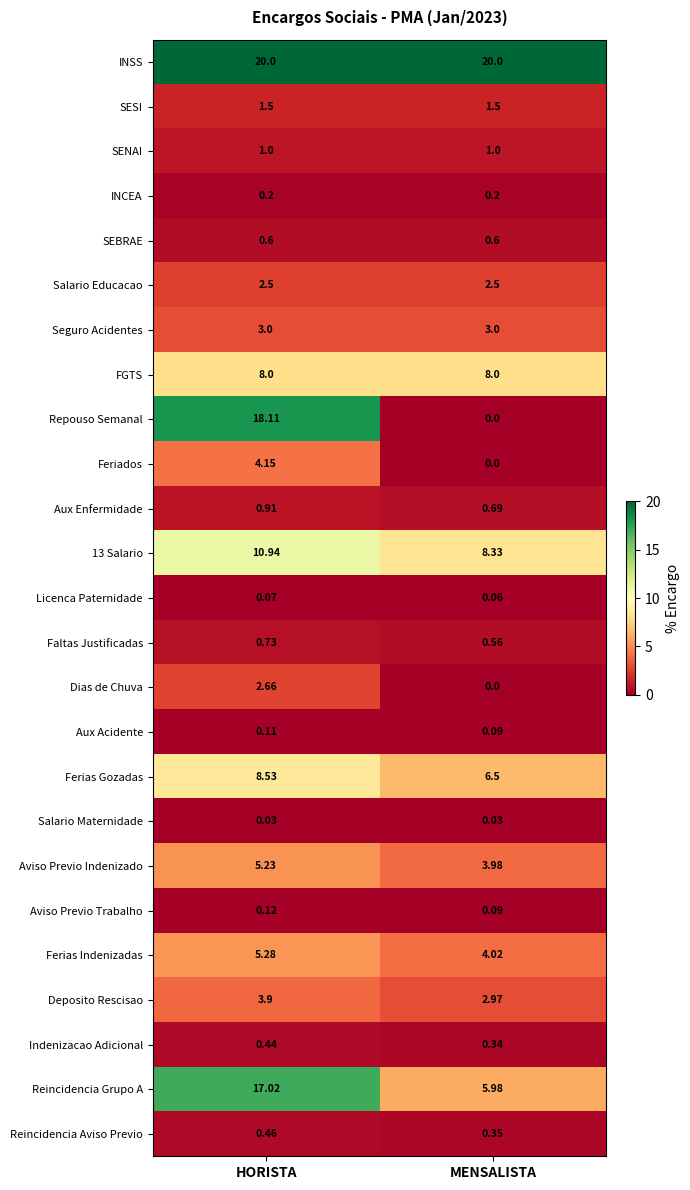

What is the total value across all series at MENSALISTA?

70.8